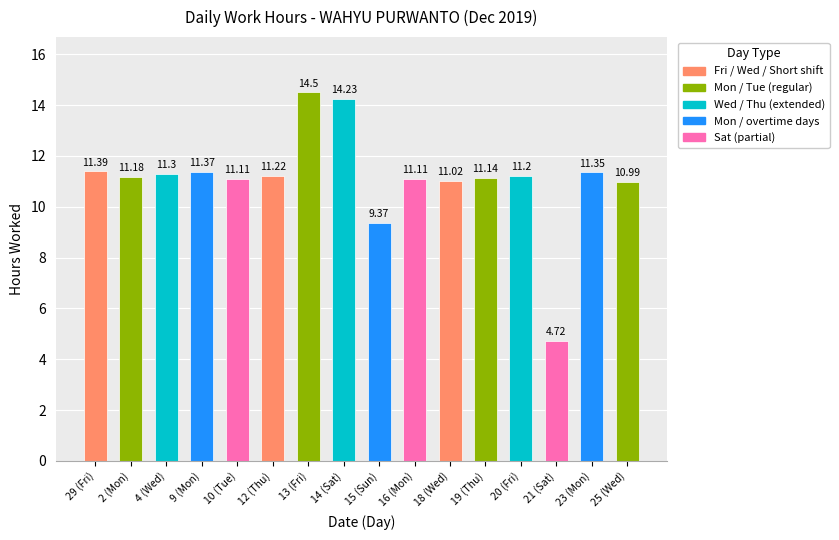

The chart shows a value of 11.2 at 20 (Fri). True or false?

True